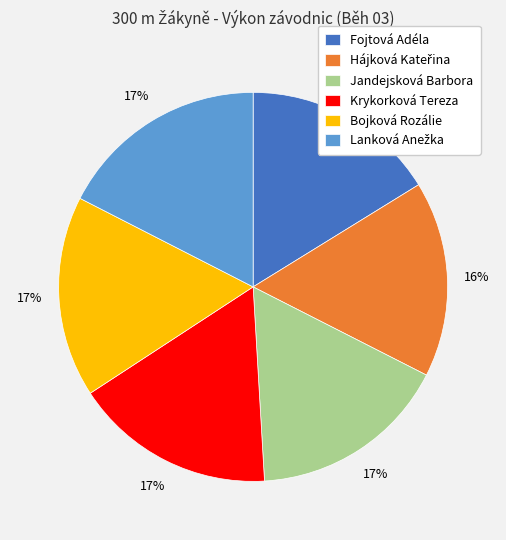

True or false: Krykorková Tereza accounts for 17% of the total.

True